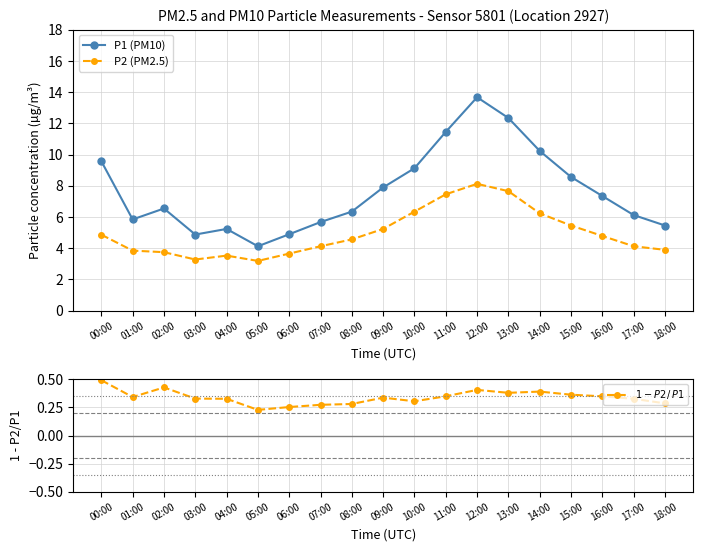

What is the difference between the P1 (PM10) values at 13:00 and 01:00?

6.5